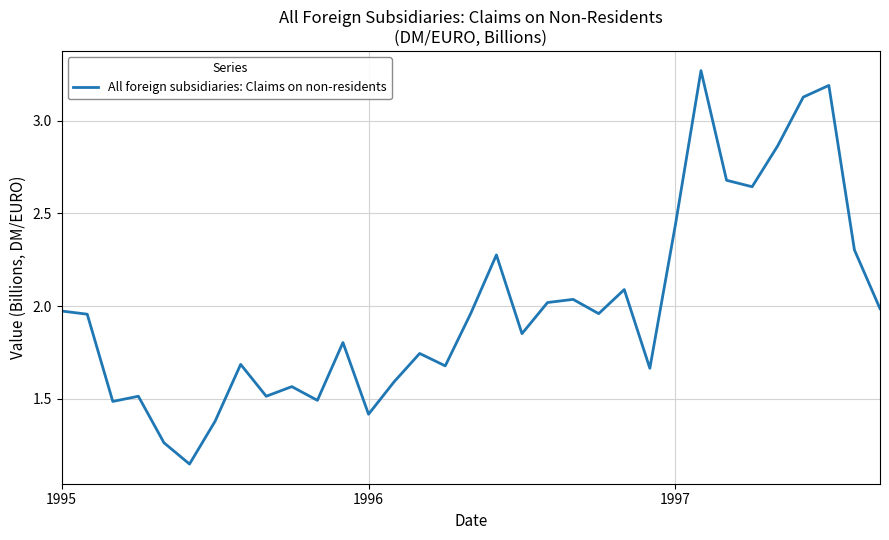

What is the difference between the maximum and minimum values?

2.1